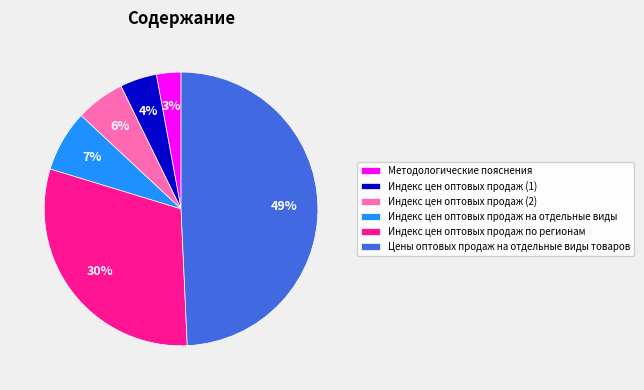

What percentage is the Методологические пояснения slice, to the nearest percent?

3%